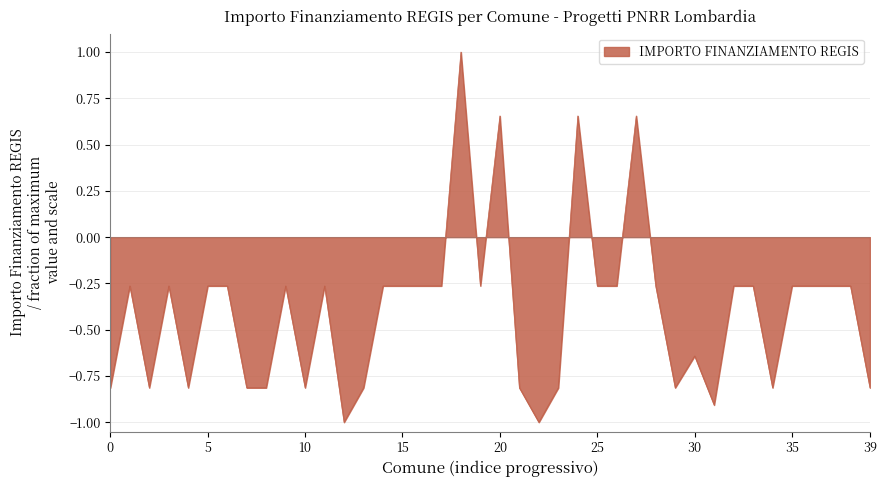

What is the smallest value displayed?

-1.0